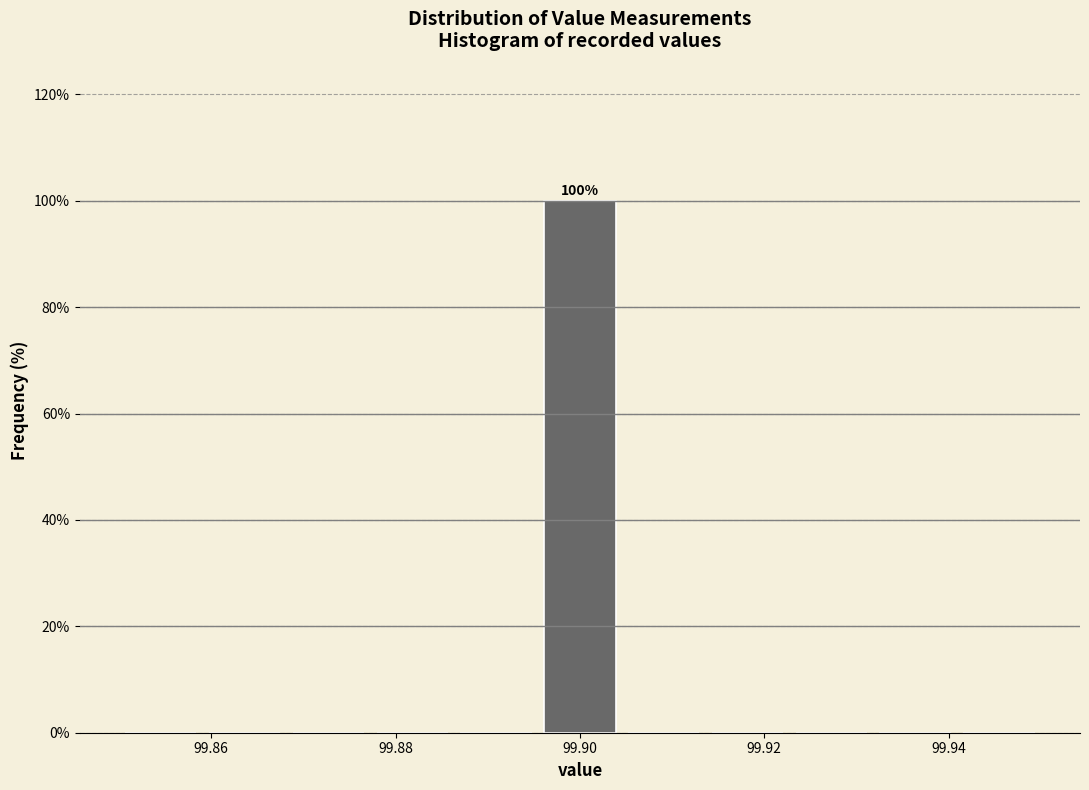

Over which range of the x-axis is the bar tallest?

99.896 to 99.904